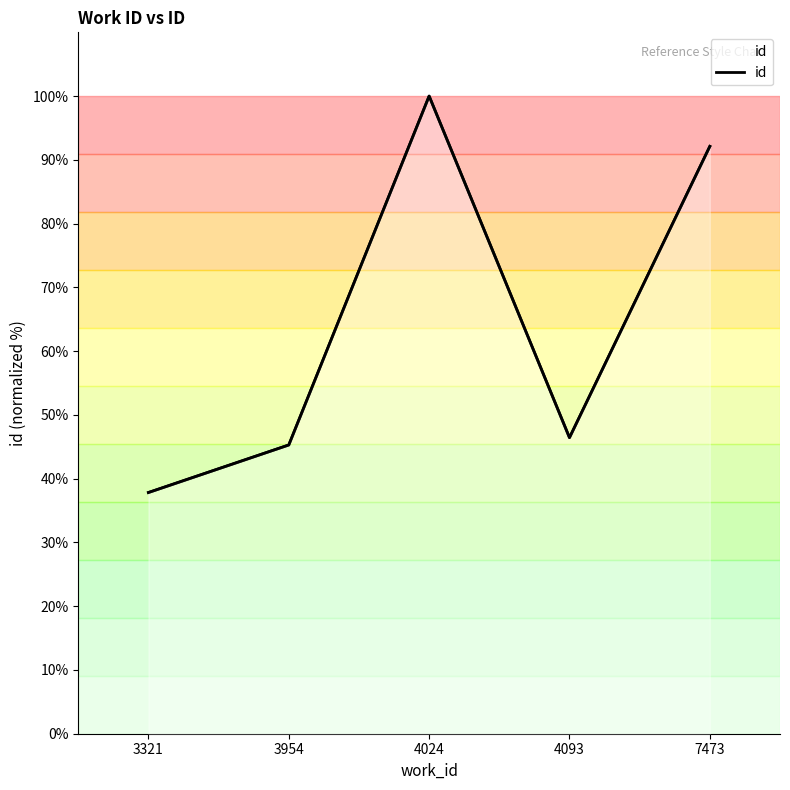

How many lines are shown in the chart?

1